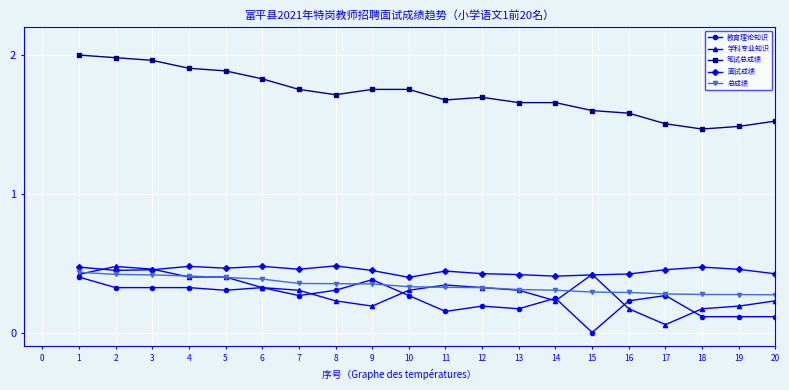

Which series has the largest range (max minus min)?

笔试总成绩